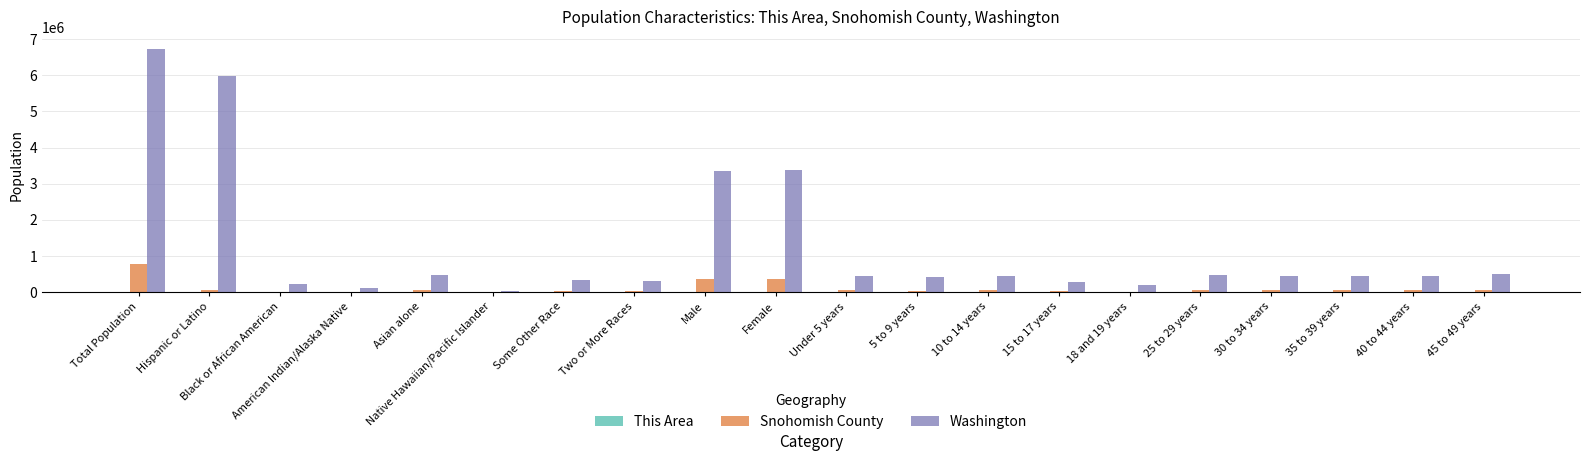

How many groups of bars are there?

20